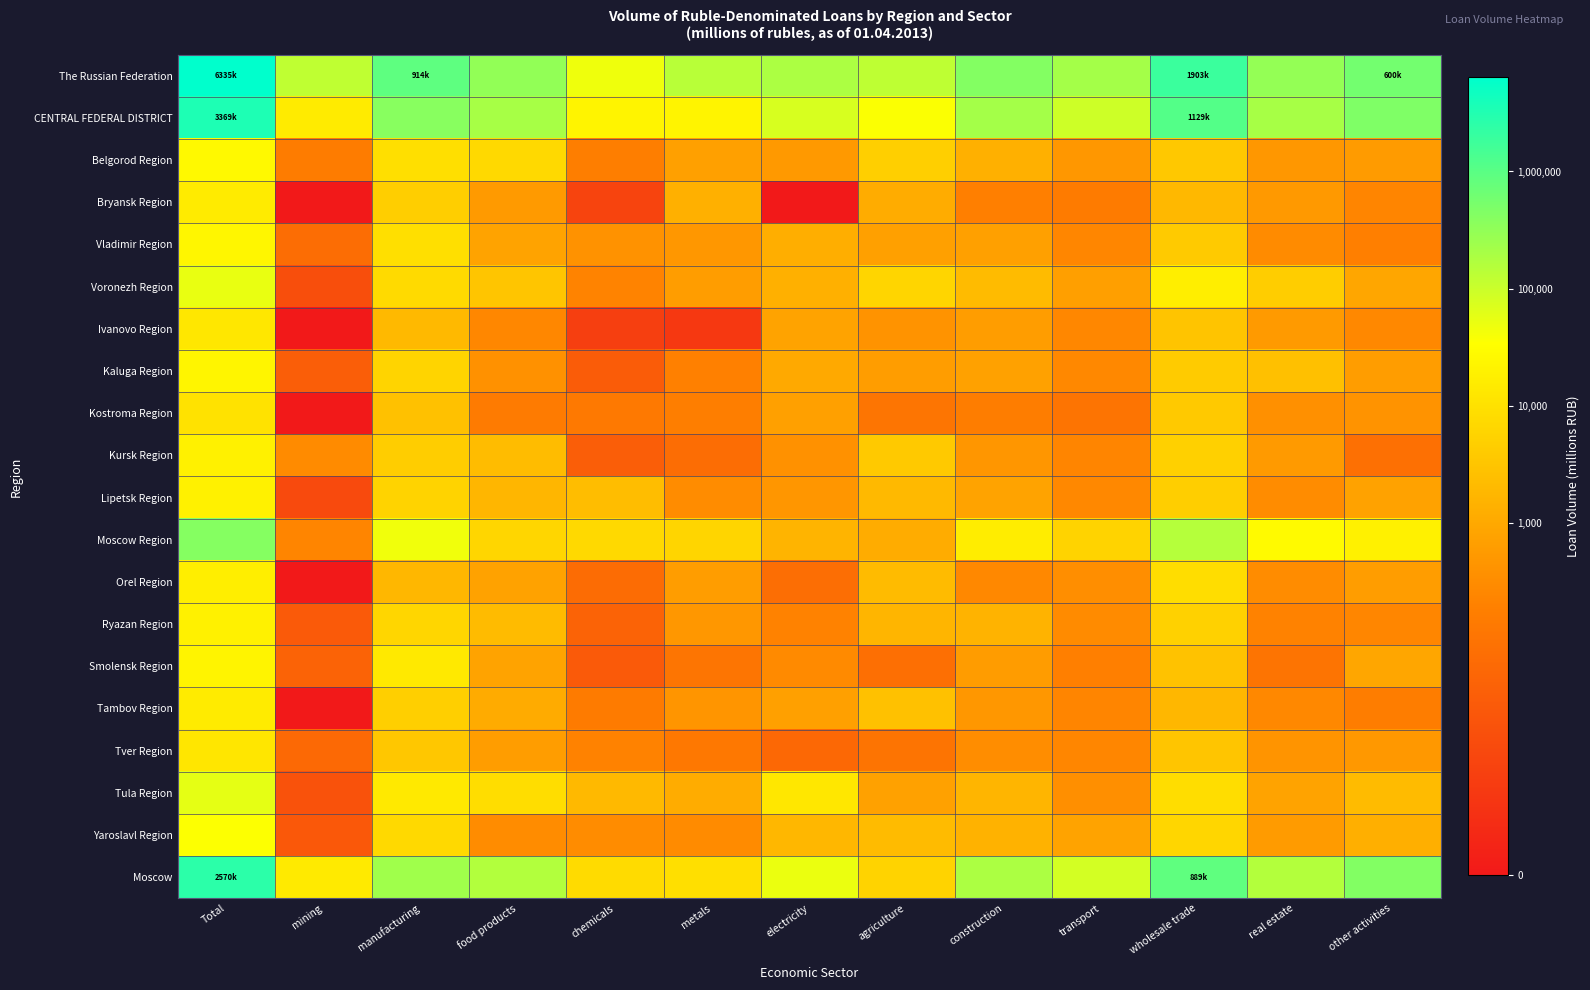

Reading left to right, extract all data points from this chart.

The Russian Federation: Total=15.7	mining=11.7	manufacturing=13.7	food products=12.6	chemicals=10.8	metals=11.9	electricity=12.1	agriculture=11.8	construction=13.0	transport=12.3	wholesale trade=14.5	real estate=12.6	other activities=13.3
CENTRAL FEDERAL DISTRICT: Total=15.0	mining=9.7	manufacturing=12.9	food products=12.2	chemicals=10.0	metals=10.0	electricity=11.2	agriculture=10.5	construction=12.3	transport=11.5	wholesale trade=13.9	real estate=12.2	other activities=13.0
Belgorod Region: Total=10.2	mining=5.1	manufacturing=9.1	food products=8.9	chemicals=5.2	metals=6.6	electricity=6.3	agriculture=8.5	construction=7.2	transport=6.2	wholesale trade=8.2	real estate=6.2	other activities=6.4
Bryansk Region: Total=9.6	mining=0.0	manufacturing=8.5	food products=6.4	chemicals=2.2	metals=7.2	electricity=0.0	agriculture=7.1	construction=5.2	transport=5.0	wholesale trade=7.6	real estate=6.3	other activities=5.5
Vladimir Region: Total=10.1	mining=4.3	manufacturing=9.1	food products=6.7	chemicals=6.0	metals=6.2	electricity=7.2	agriculture=6.6	construction=6.6	transport=5.5	wholesale trade=8.3	real estate=5.7	other activities=5.2
Voronezh Region: Total=10.9	mining=2.7	manufacturing=8.9	food products=8.1	chemicals=5.4	metals=6.5	electricity=7.2	agriculture=8.7	construction=7.7	transport=6.5	wholesale trade=9.8	real estate=8.4	other activities=6.8
Ivanovo Region: Total=9.5	mining=0.0	manufacturing=7.6	food products=5.5	chemicals=1.9	metals=1.6	electricity=6.7	agriculture=6.0	construction=6.4	transport=5.6	wholesale trade=8.0	real estate=6.3	other activities=5.6
Kaluga Region: Total=10.0	mining=3.6	manufacturing=8.7	food products=6.0	chemicals=3.4	metals=5.3	electricity=6.9	agriculture=6.5	construction=6.6	transport=5.6	wholesale trade=8.3	real estate=7.9	other activities=6.5
Kostroma Region: Total=9.3	mining=0.0	manufacturing=7.9	food products=5.0	chemicals=4.9	metals=5.1	electricity=6.5	agriculture=4.7	construction=5.1	transport=4.7	wholesale trade=8.2	real estate=5.9	other activities=6.0
Kursk Region: Total=9.9	mining=5.7	manufacturing=8.4	food products=7.7	chemicals=3.6	metals=4.3	electricity=6.0	agriculture=8.2	construction=6.2	transport=5.5	wholesale trade=8.5	real estate=6.3	other activities=4.4
Lipetsk Region: Total=9.9	mining=2.5	manufacturing=8.7	food products=7.5	chemicals=7.7	metals=5.8	electricity=6.2	agriculture=7.6	construction=6.7	transport=5.6	wholesale trade=8.5	real estate=5.8	other activities=6.6
Moscow Region: Total=12.9	mining=5.5	manufacturing=10.7	food products=8.8	chemicals=8.9	metals=8.7	electricity=7.4	agriculture=7.1	construction=9.7	transport=8.6	wholesale trade=12.0	real estate=10.2	other activities=9.9
Orel Region: Total=9.7	mining=0.0	manufacturing=7.5	food products=6.6	chemicals=4.3	metals=6.5	electricity=4.4	agriculture=7.7	construction=5.6	transport=5.9	wholesale trade=9.1	real estate=5.8	other activities=6.4
Ryazan Region: Total=9.9	mining=3.3	manufacturing=8.8	food products=7.6	chemicals=3.8	metals=6.2	electricity=5.4	agriculture=7.5	construction=7.4	transport=5.7	wholesale trade=8.6	real estate=5.4	other activities=5.5
Smolensk Region: Total=10.0	mining=3.8	manufacturing=9.6	food products=6.7	chemicals=3.3	metals=4.7	electricity=5.7	agriculture=4.4	construction=6.4	transport=5.2	wholesale trade=8.0	real estate=4.7	other activities=6.8
Tambov Region: Total=9.6	mining=0.0	manufacturing=8.5	food products=7.0	chemicals=5.0	metals=6.1	electricity=6.6	agriculture=7.9	construction=6.2	transport=5.5	wholesale trade=7.5	real estate=5.6	other activities=5.1
Tver Region: Total=9.4	mining=4.1	manufacturing=8.1	food products=6.5	chemicals=5.4	metals=4.9	electricity=4.0	agriculture=4.7	construction=5.8	transport=5.5	wholesale trade=8.1	real estate=6.1	other activities=6.3
Tula Region: Total=11.0	mining=2.9	manufacturing=9.6	food products=9.1	chemicals=7.6	metals=7.0	electricity=9.5	agriculture=6.6	construction=7.4	transport=5.9	wholesale trade=9.1	real estate=6.7	other activities=7.7
Yaroslavl Region: Total=10.5	mining=3.3	manufacturing=8.9	food products=5.8	chemicals=5.8	metals=5.7	electricity=7.5	agriculture=7.7	construction=7.3	transport=6.7	wholesale trade=8.8	real estate=6.4	other activities=7.2
Moscow: Total=14.8	mining=9.6	manufacturing=12.4	food products=12.0	chemicals=9.0	metals=9.1	electricity=10.8	agriculture=8.7	construction=12.1	transport=11.3	wholesale trade=13.7	real estate=12.0	other activities=13.0